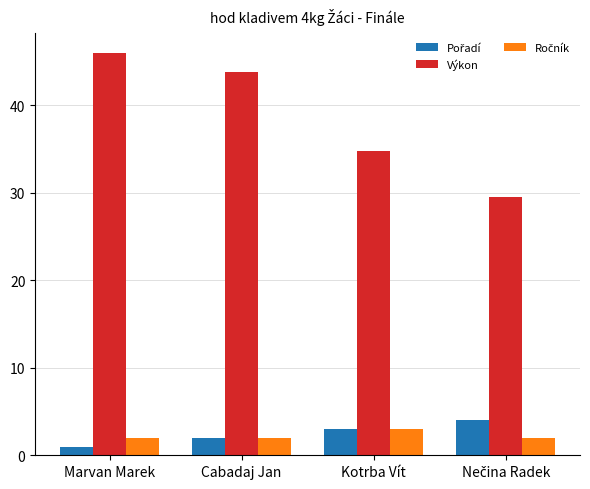

Are the bars grouped side by side (vs. stacked)?

Yes